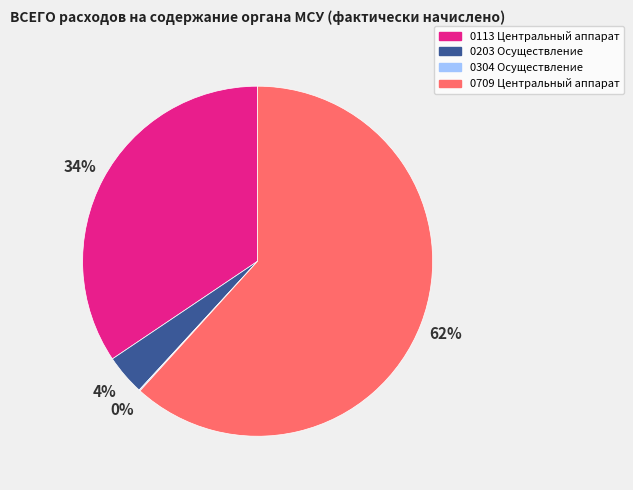

To the nearest percent, what is the difference between the largest and smallest slice percentages?

62%